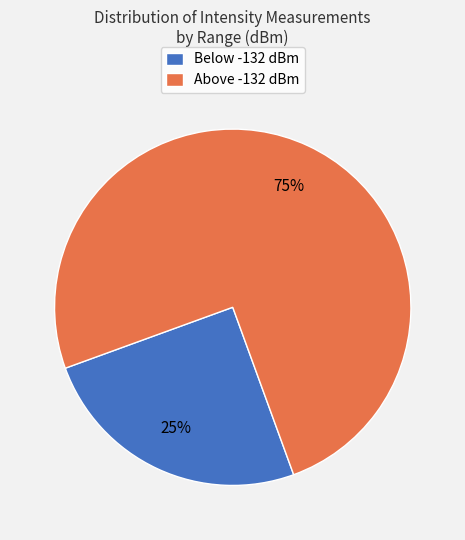

Combined, do Above -132 dBm and Below -132 dBm account for over 50%?

Yes